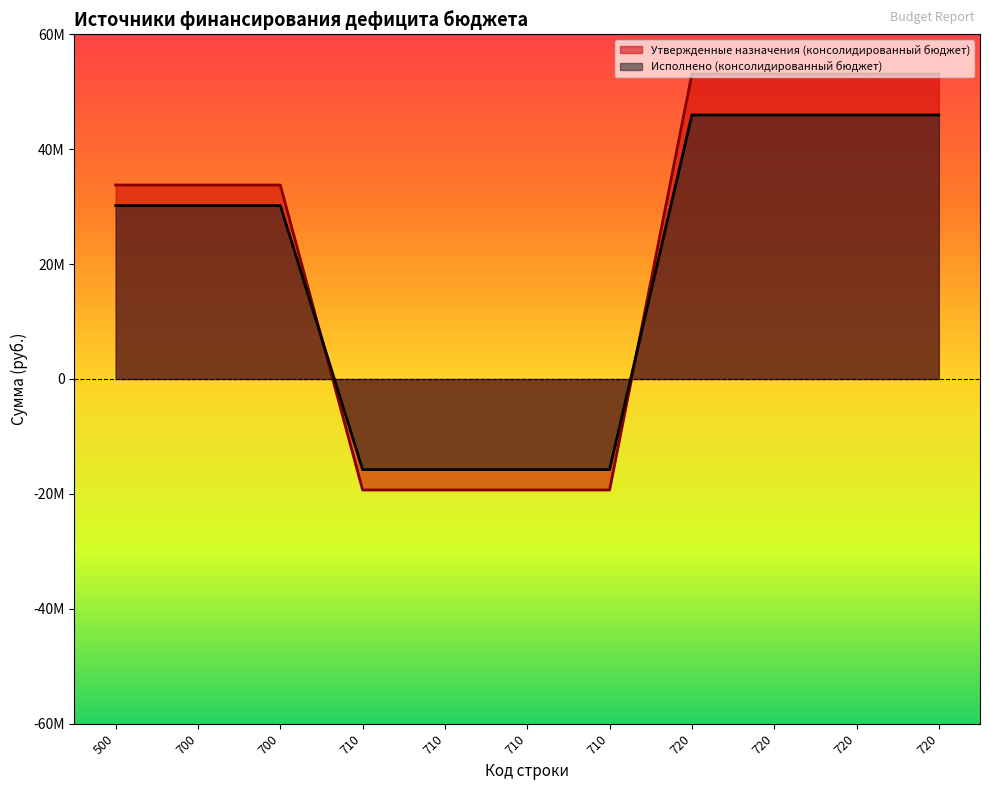

Is it true that Утвержденные назначения (консолидированный бюджет) equals -19315800.0 at 710?

True